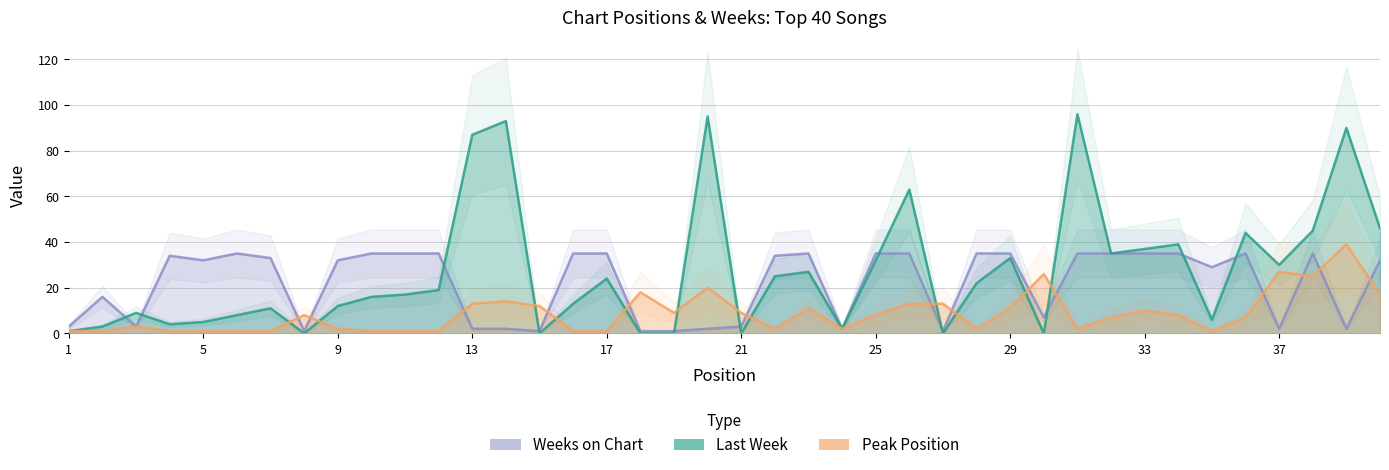

True or false: Peak Position has more than 0 interior local peaks.

True